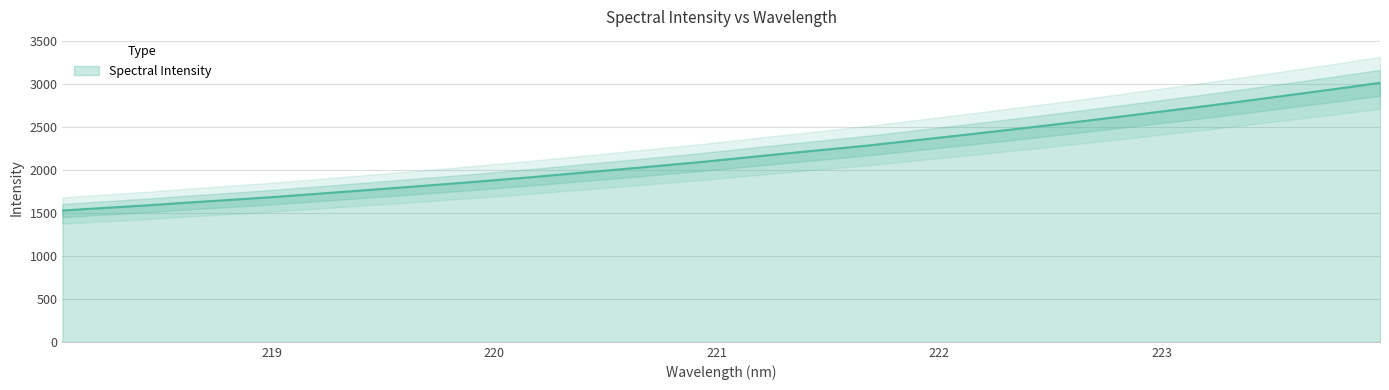

How many categories are shown in the chart?

32